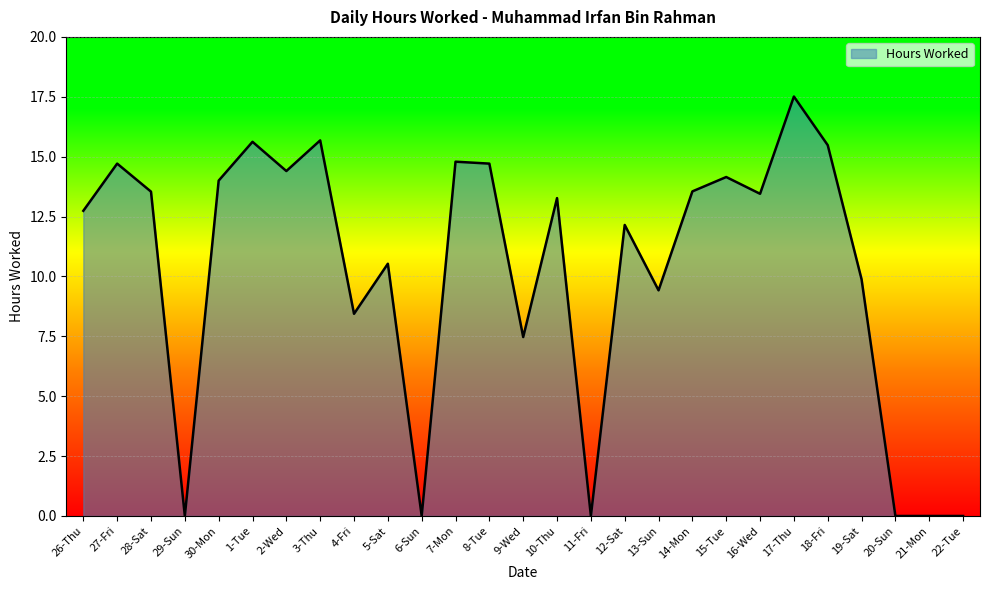

What is the maximum value shown in the chart?

17.5